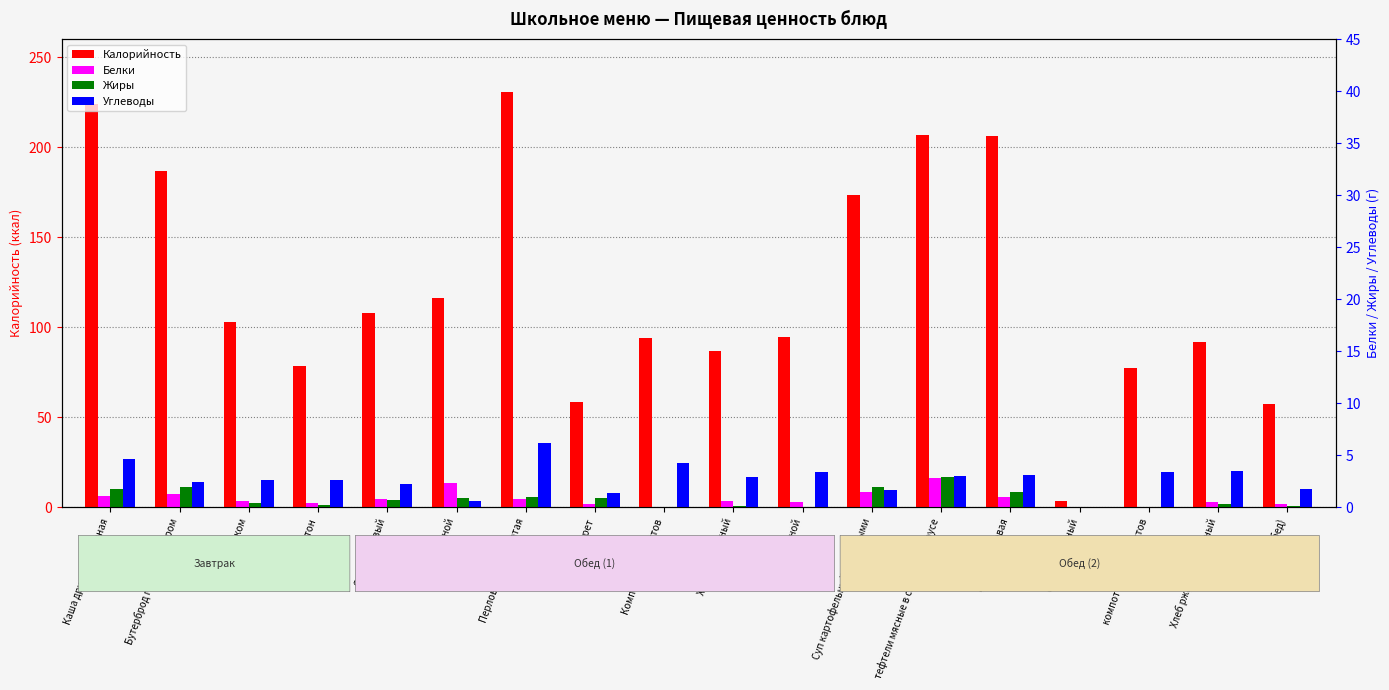

Does the chart contain any negative values?

No